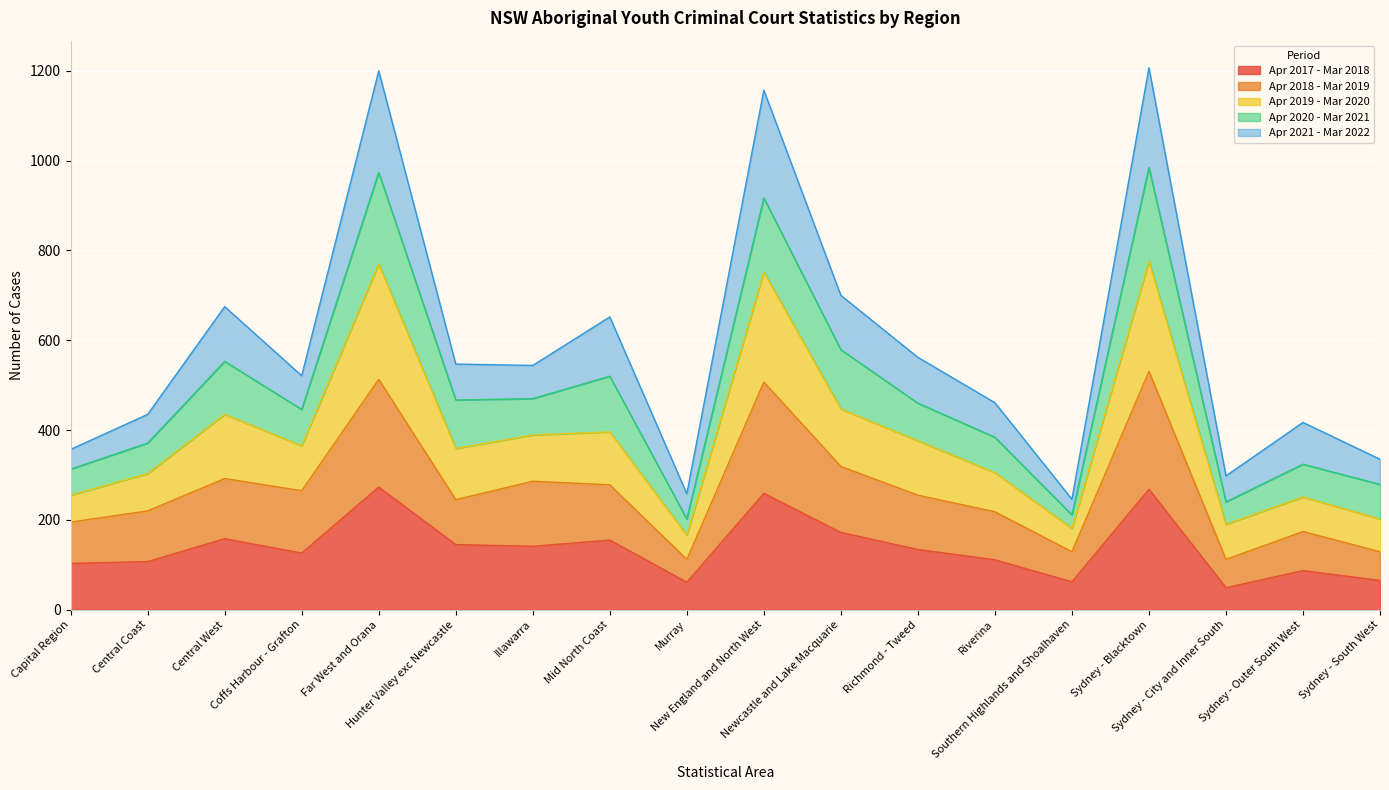

What is the highest value of the Apr 2017 - Mar 2018 series?

273